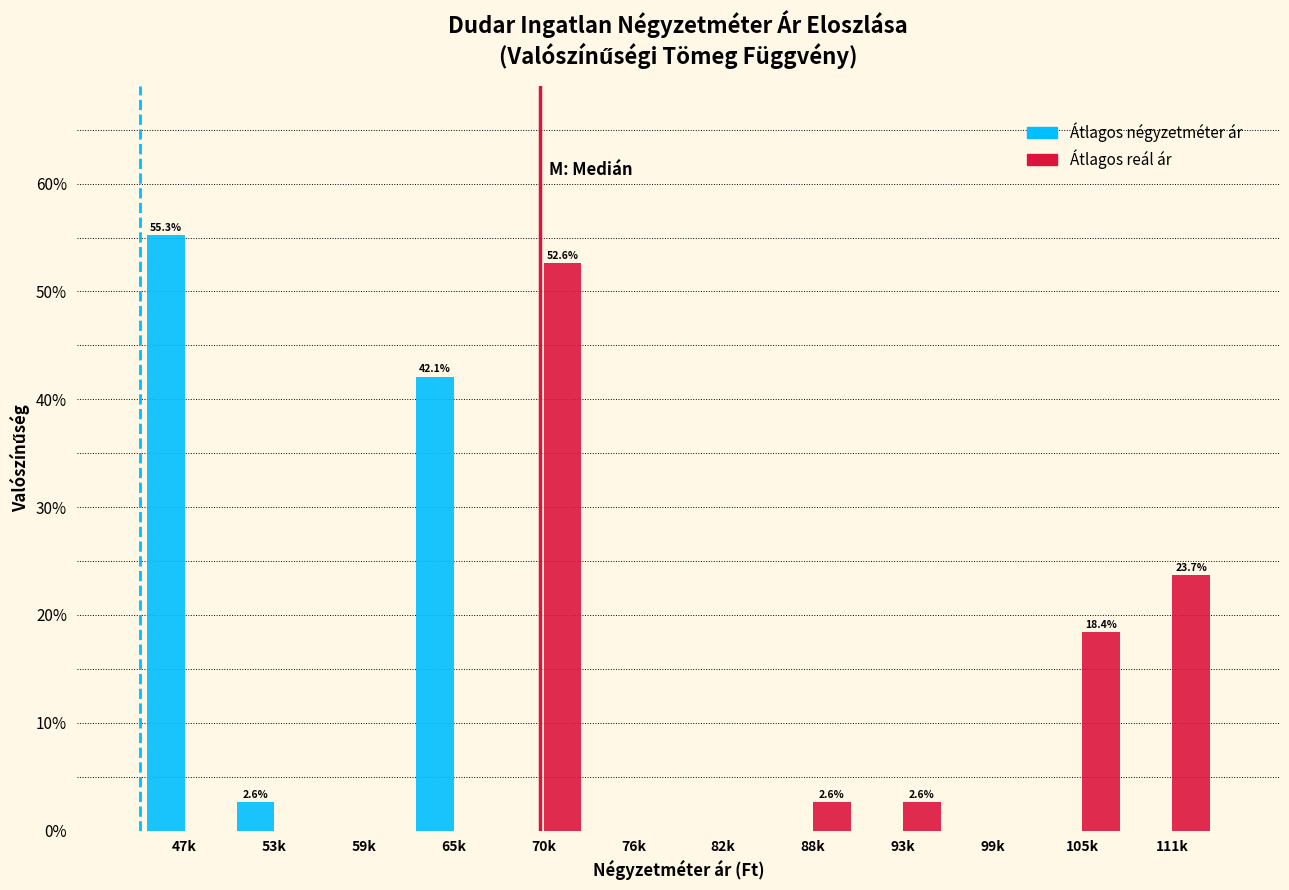

Does the chart contain stacked bars?

No